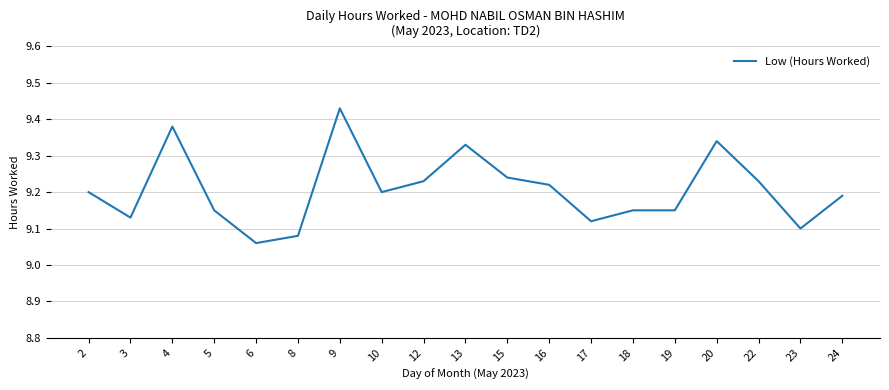

What is the difference between the maximum and minimum values?

0.4